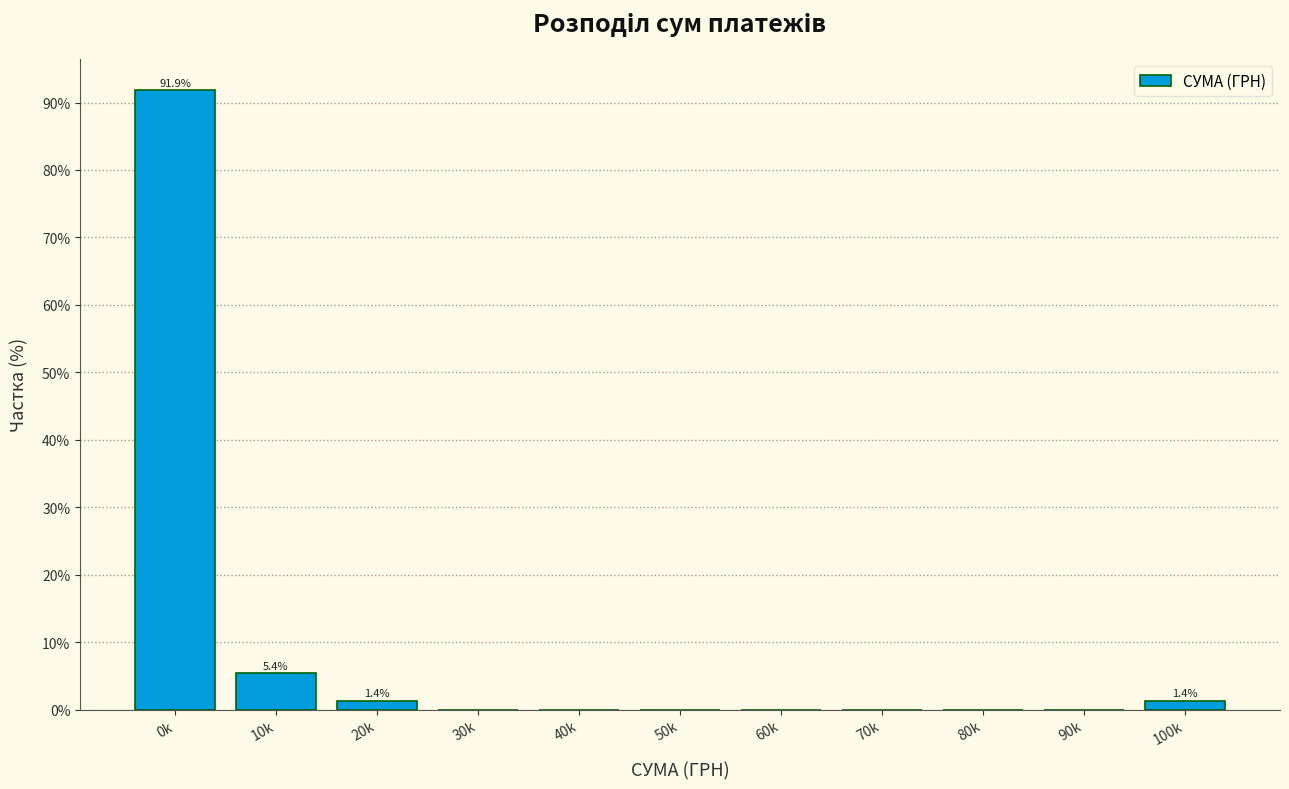

Reading left to right, what are all the values shown in this chart?

0k=91.9	10k=5.4	20k=1.4	30k=0.0	40k=0.0	50k=0.0	60k=0.0	70k=0.0	80k=0.0	90k=0.0	100k=1.4